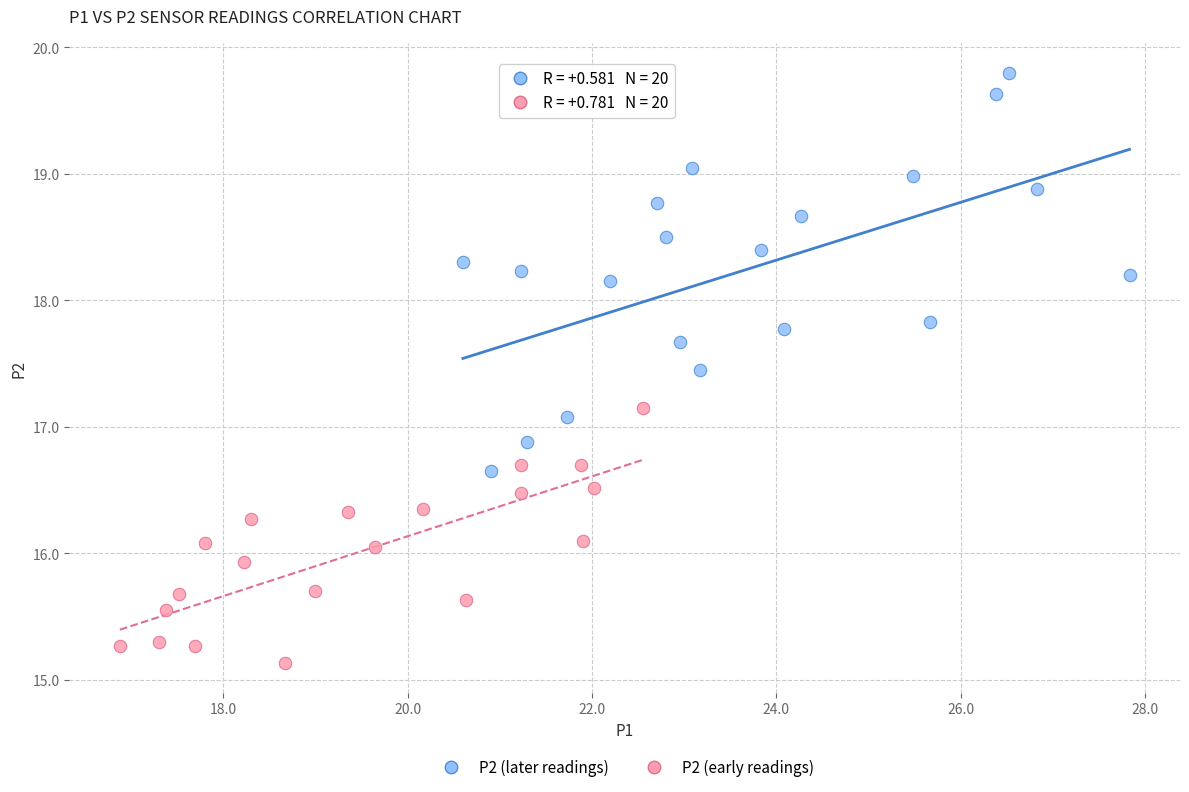

Which series contains the lowest Y value?

P2 (early readings)